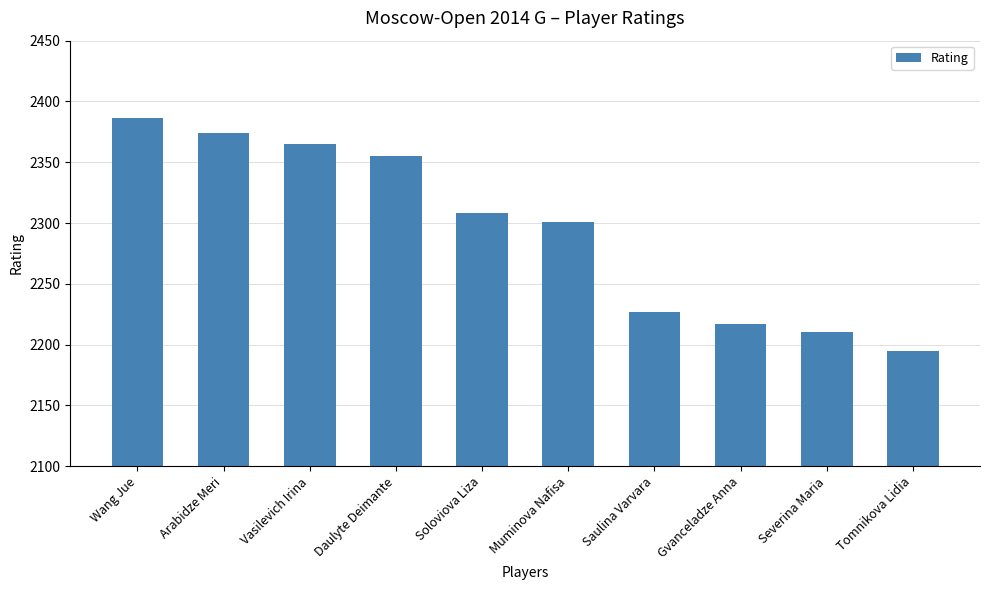

Reading left to right, extract all data points from this chart.

2386	2374	2365	2355	2308	2301	2227	2217	2210	2195